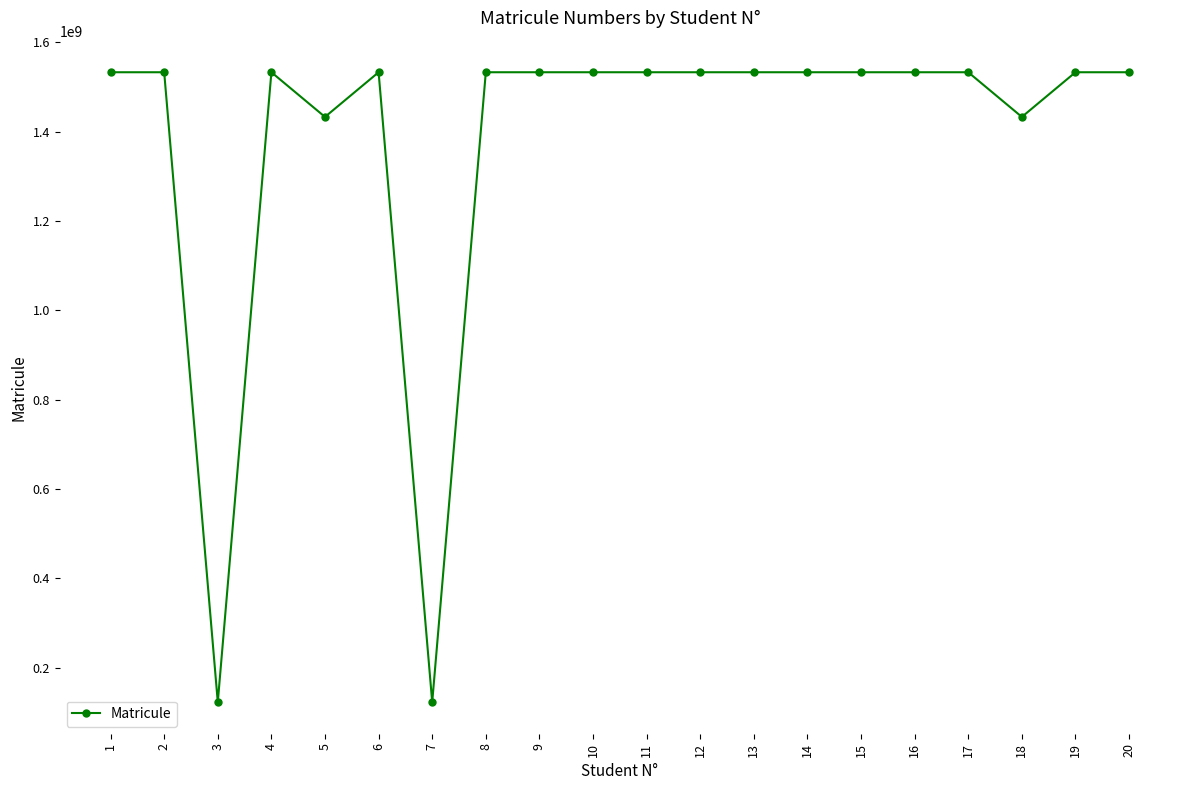

What is the maximum value shown in the chart?

1533018562